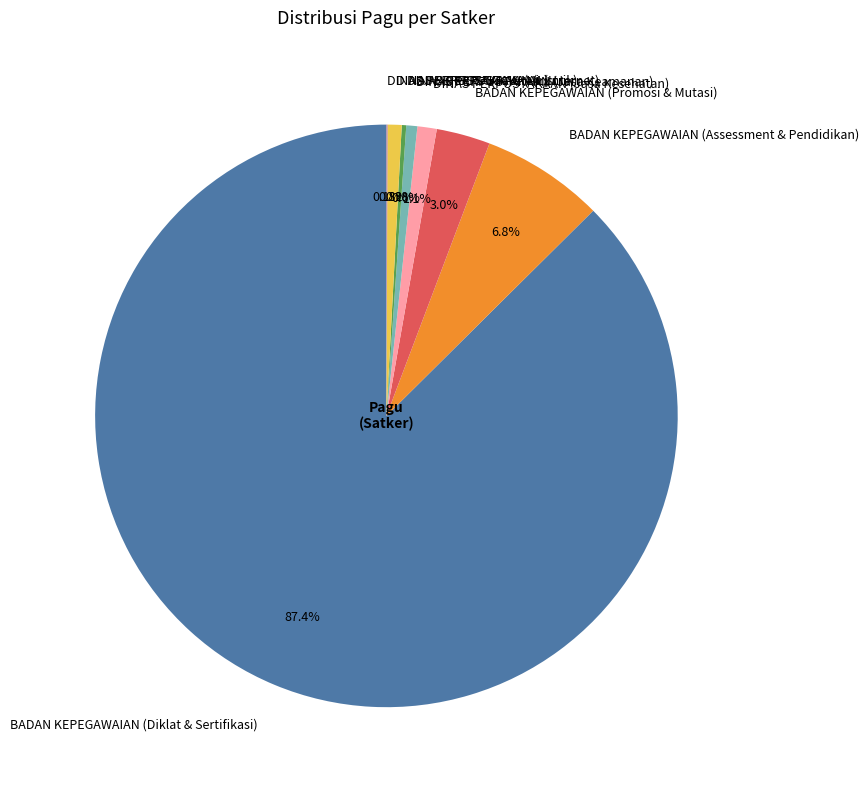

Approximately how many times larger is the value at BADAN KEPEGAWAIAN (Promosi & Mutasi) compared to DINAS PERPUSTAKAAN (Listrik)?

3.8